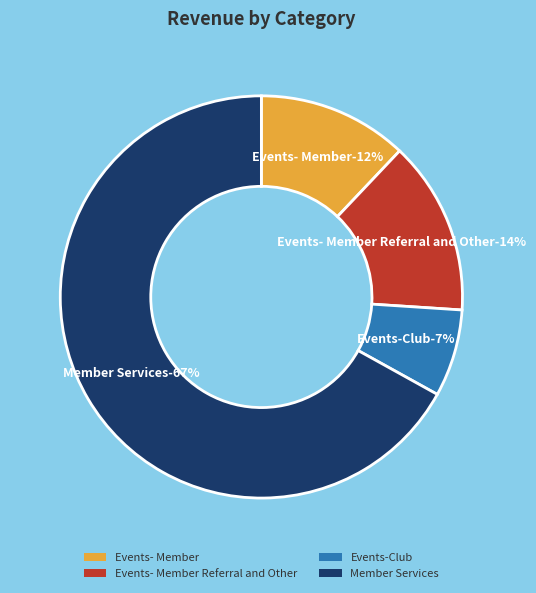

What is the largest slice in the pie chart?

Member Services